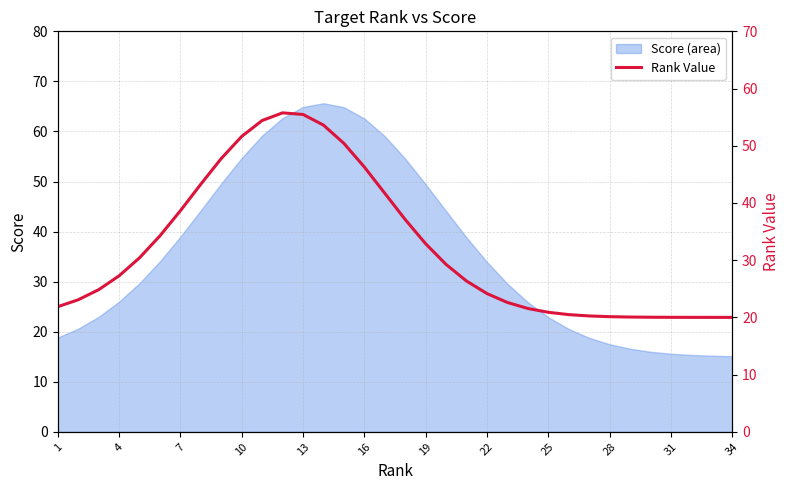

What is the lowest value of the Score (area) series?

15.1